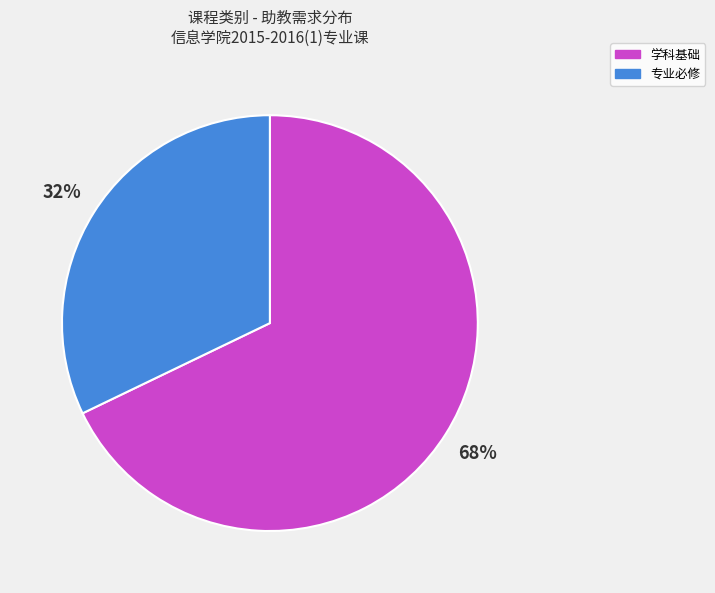

Which category accounts for the majority?

学科基础